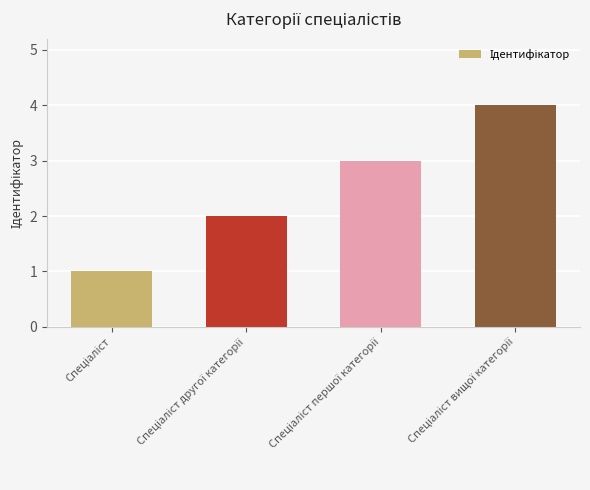

What is the maximum value shown in the chart?

4